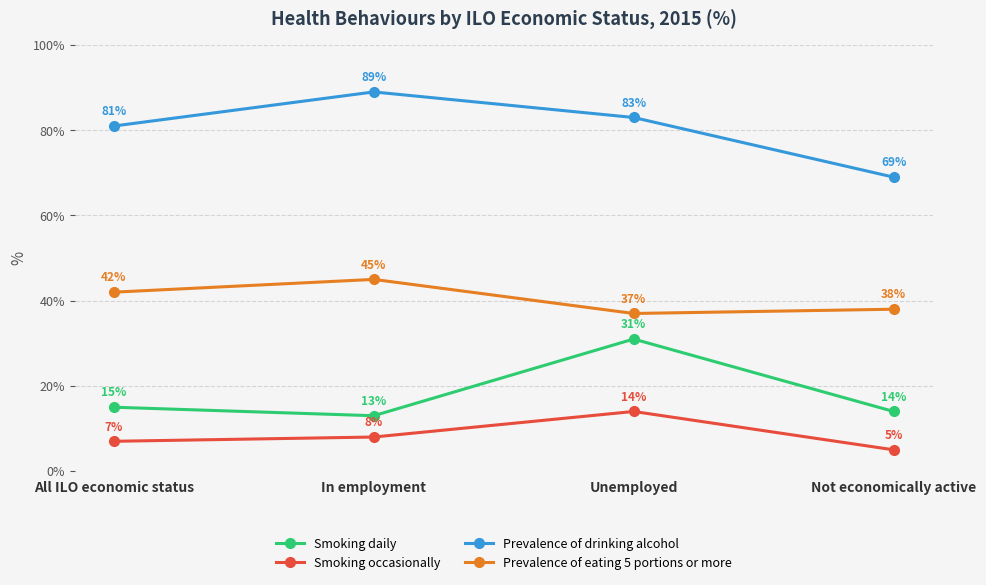

Between In employment and Not economically active, which series saw the biggest shift?

Prevalence of drinking alcohol